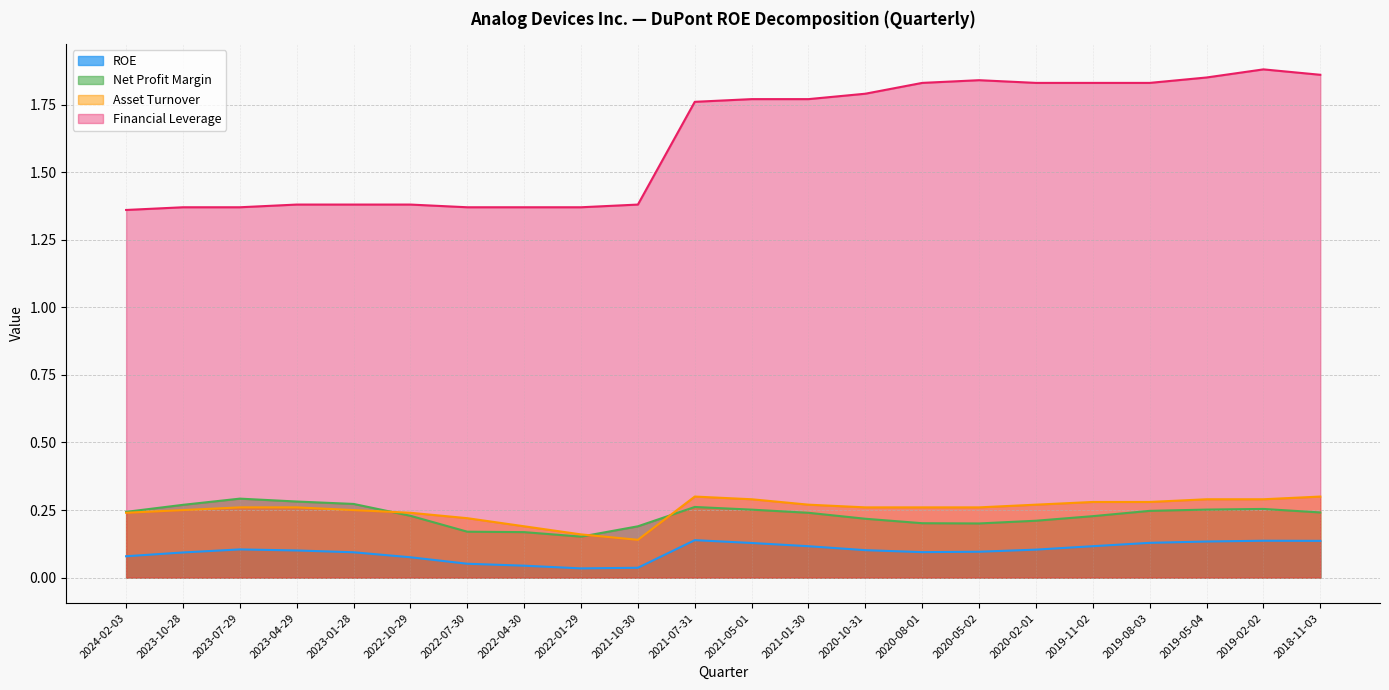

What is the spread (max minus min) of values at 2024-02-03?

1.3